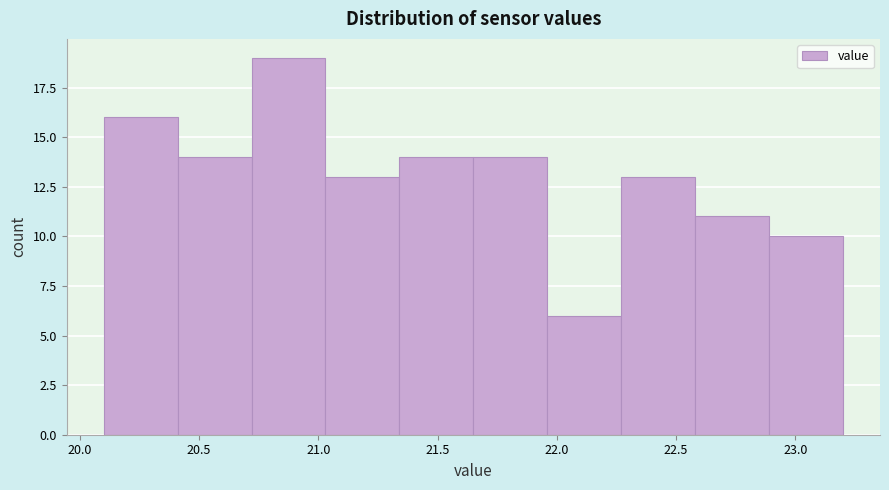

Reading left to right, list every bar in this chart as the range it spans on the x-axis followed by its height. Neither the bar edges nor the heights are printed on the chart, so give them approximately, as read against the axes.

20.10 to 20.41: 16
20.41 to 20.72: 14
20.72 to 21.03: 19
21.03 to 21.34: 13
21.34 to 21.65: 14
21.65 to 21.96: 14
21.96 to 22.27: 6
22.27 to 22.58: 13
22.58 to 22.89: 11
22.89 to 23.20: 10